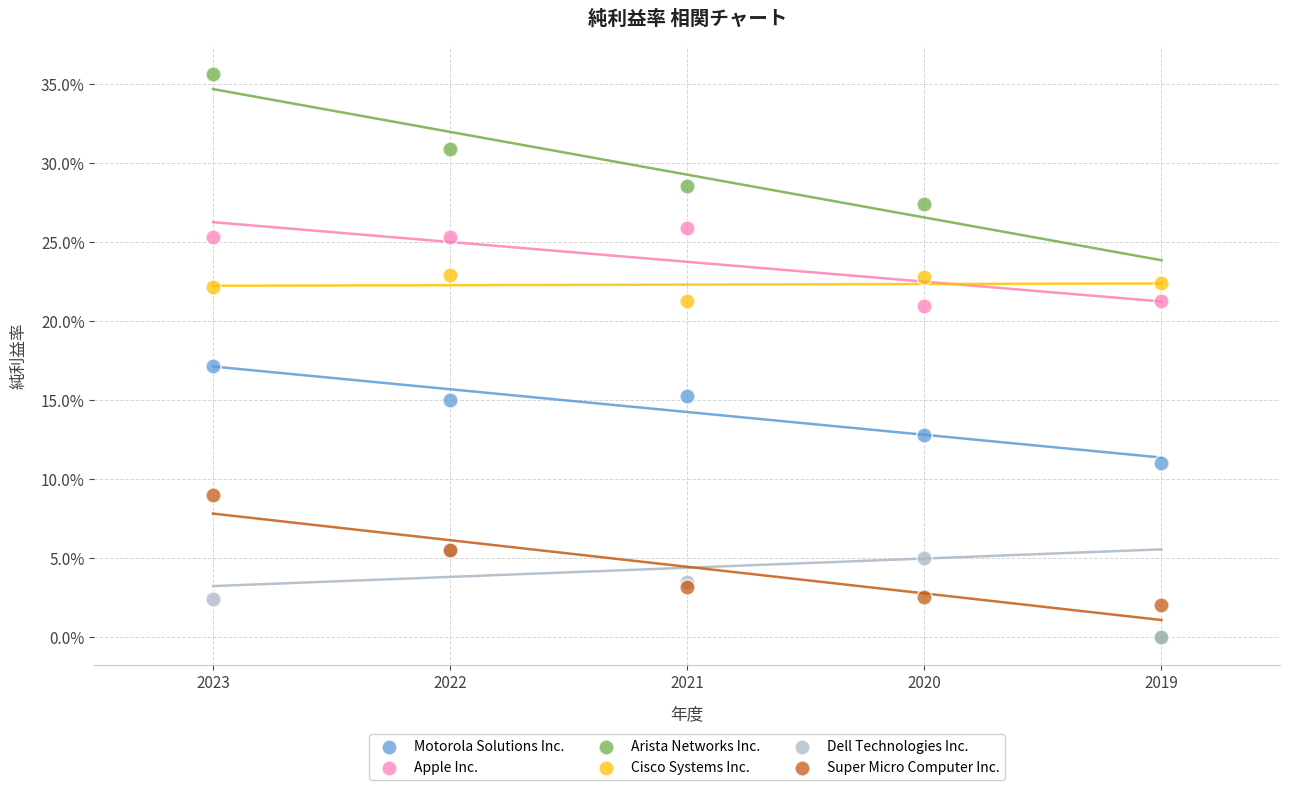

Which series has the largest Y range (max minus min)?

Arista Networks Inc.